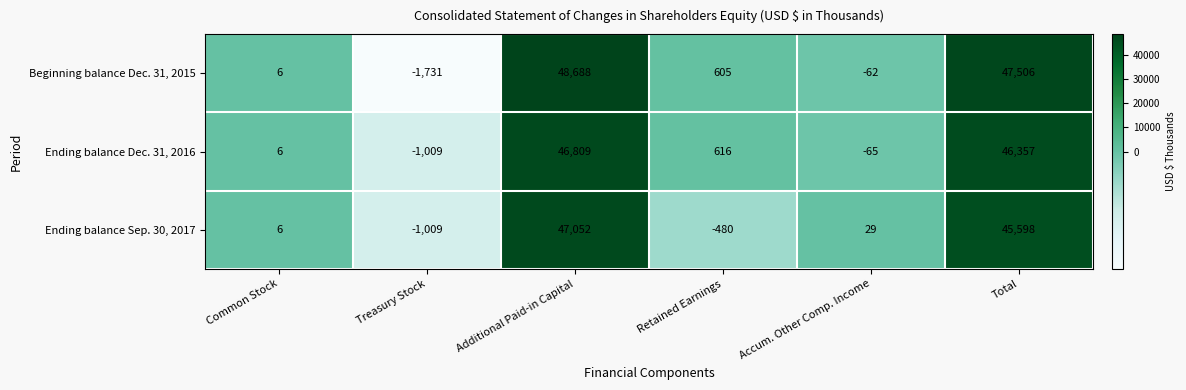

List the series in order of their overall mean, highest first.

Beginning balance Dec. 31, 2015, Ending balance Dec. 31, 2016, Ending balance Sep. 30, 2017